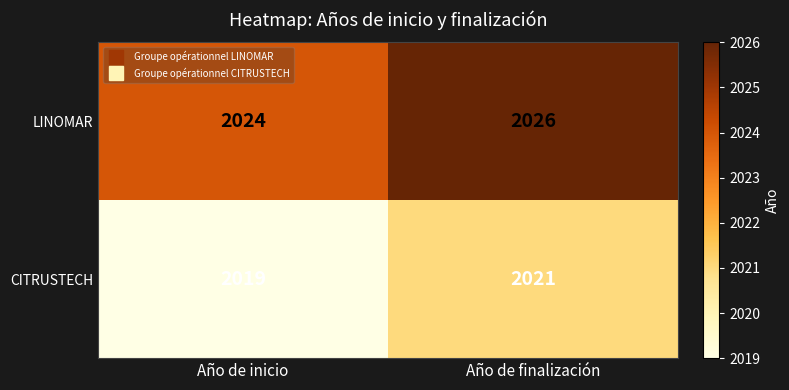

What is the average value of the CITRUSTECH series?

2020